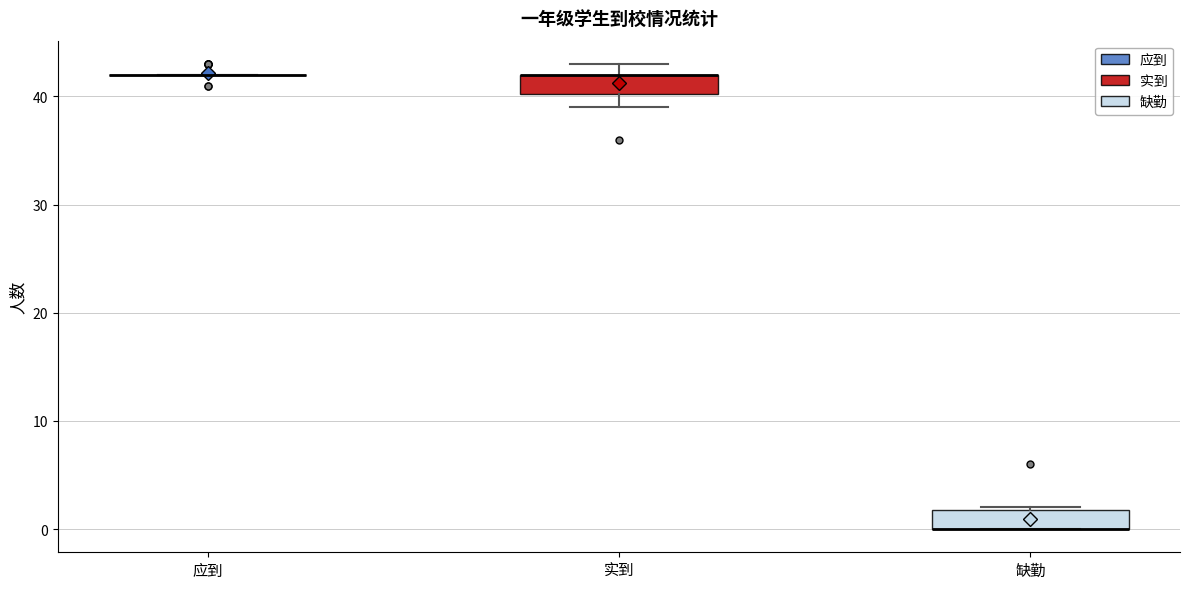

Where is the lower edge of the box for 缺勤 on the y-axis? The values are not printed on the chart, so give them approximately, as read against the axis.

0